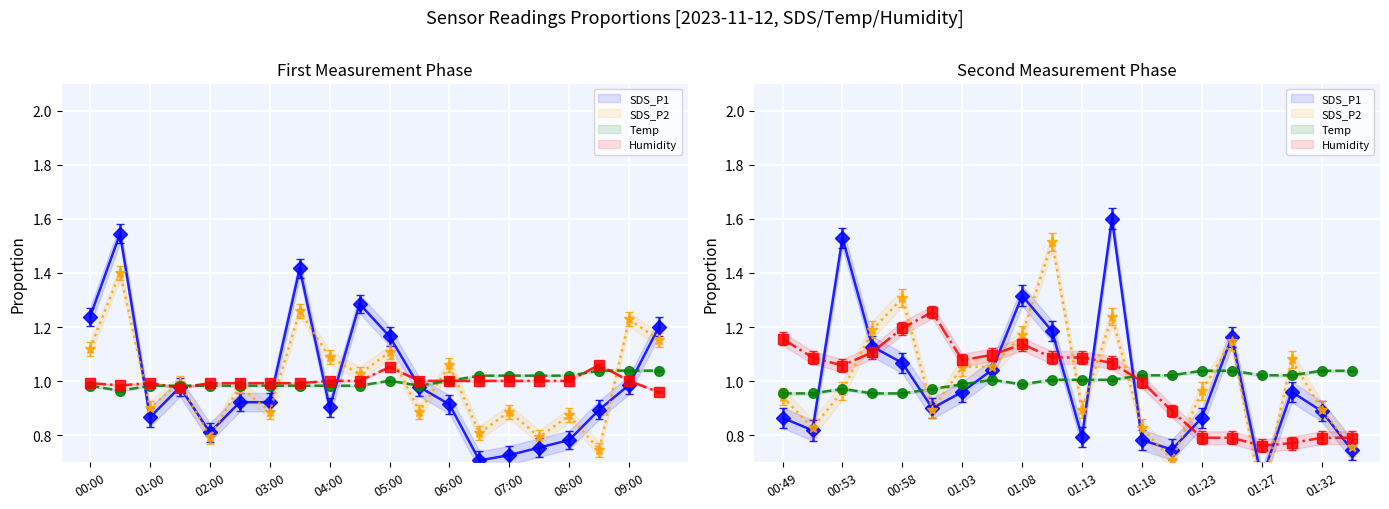

What is the approximate value of SDS_P2 at 03:30?

1.3